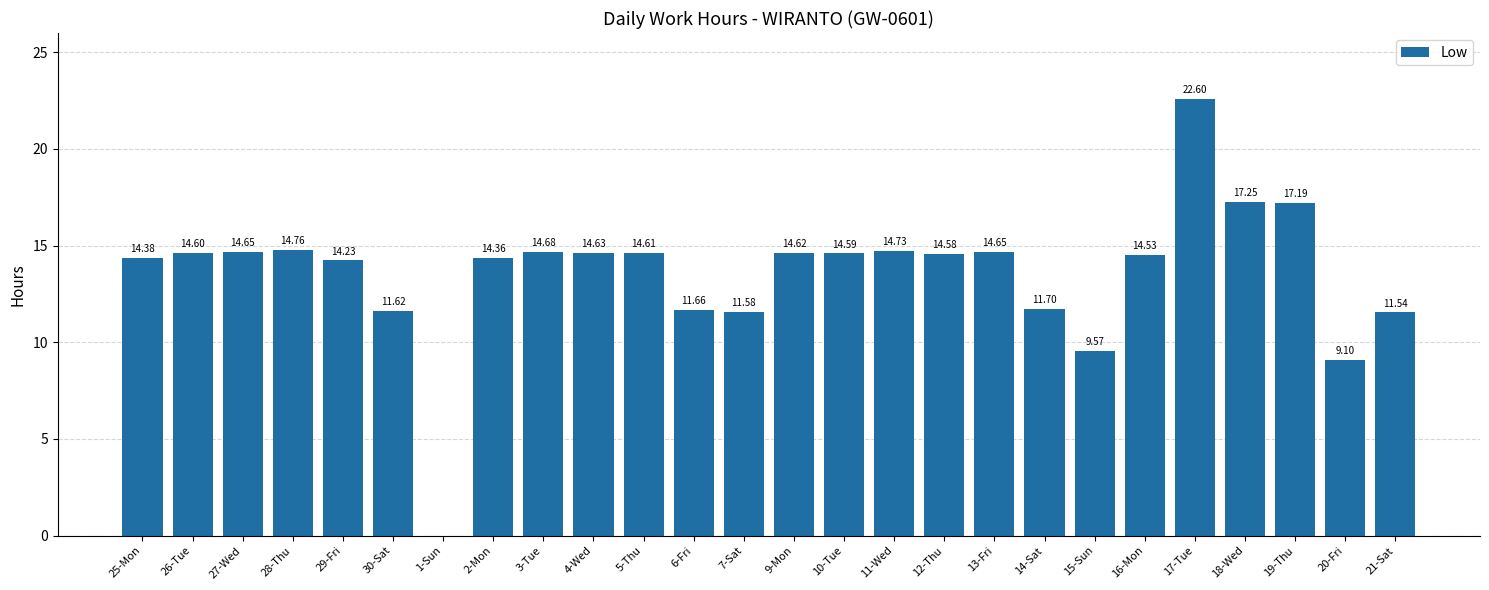

How many distinct data groups are displayed?

1